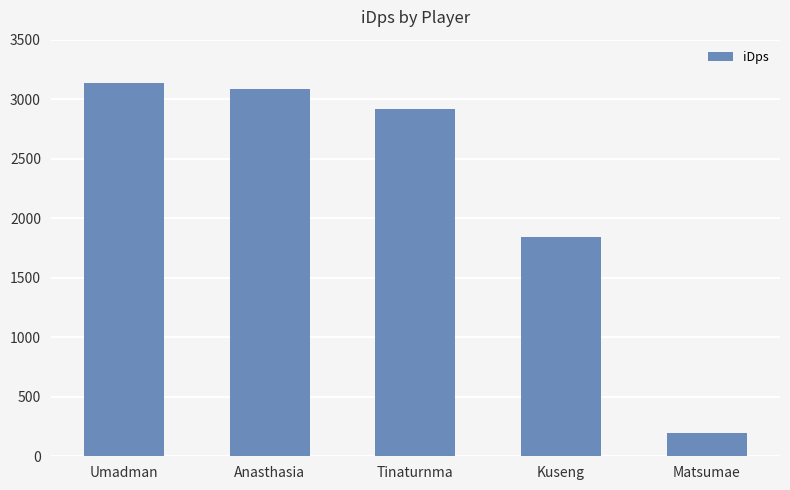

At which label does the data first exceed 2914?

Umadman